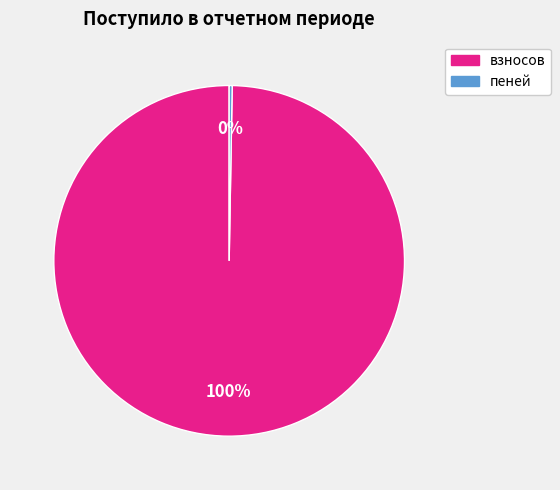

Is it true that взносов is 100% of the pie?

True